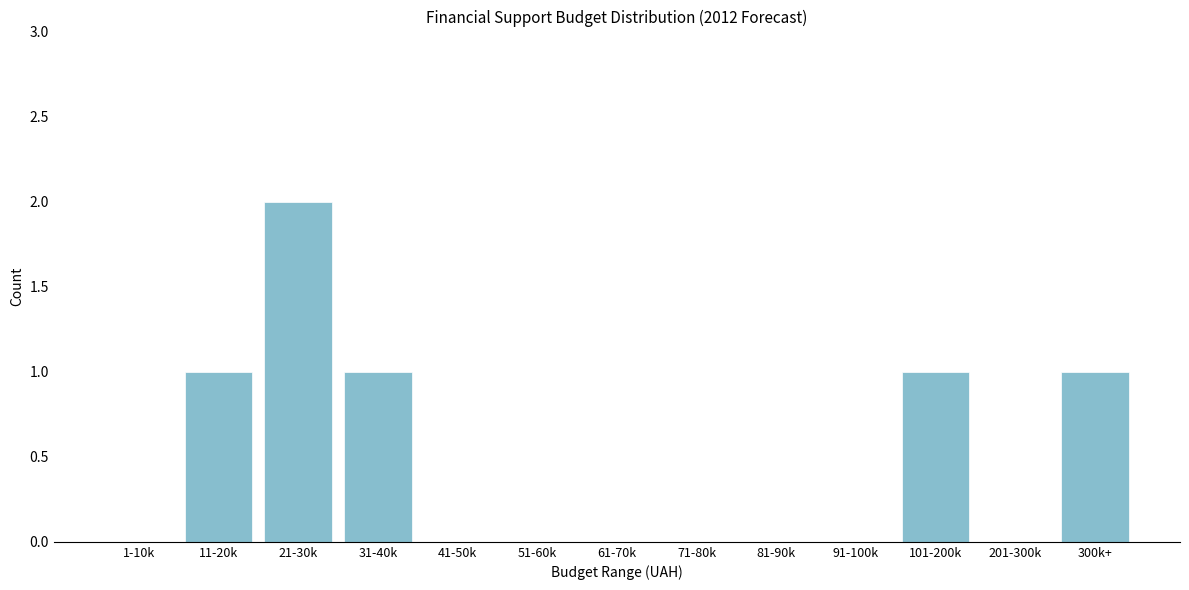

Reading right to left, what are all the values shown in this chart?

300k+=1	201-300k=0	101-200k=1	91-100k=0	81-90k=0	71-80k=0	61-70k=0	51-60k=0	41-50k=0	31-40k=1	21-30k=2	11-20k=1	1-10k=0